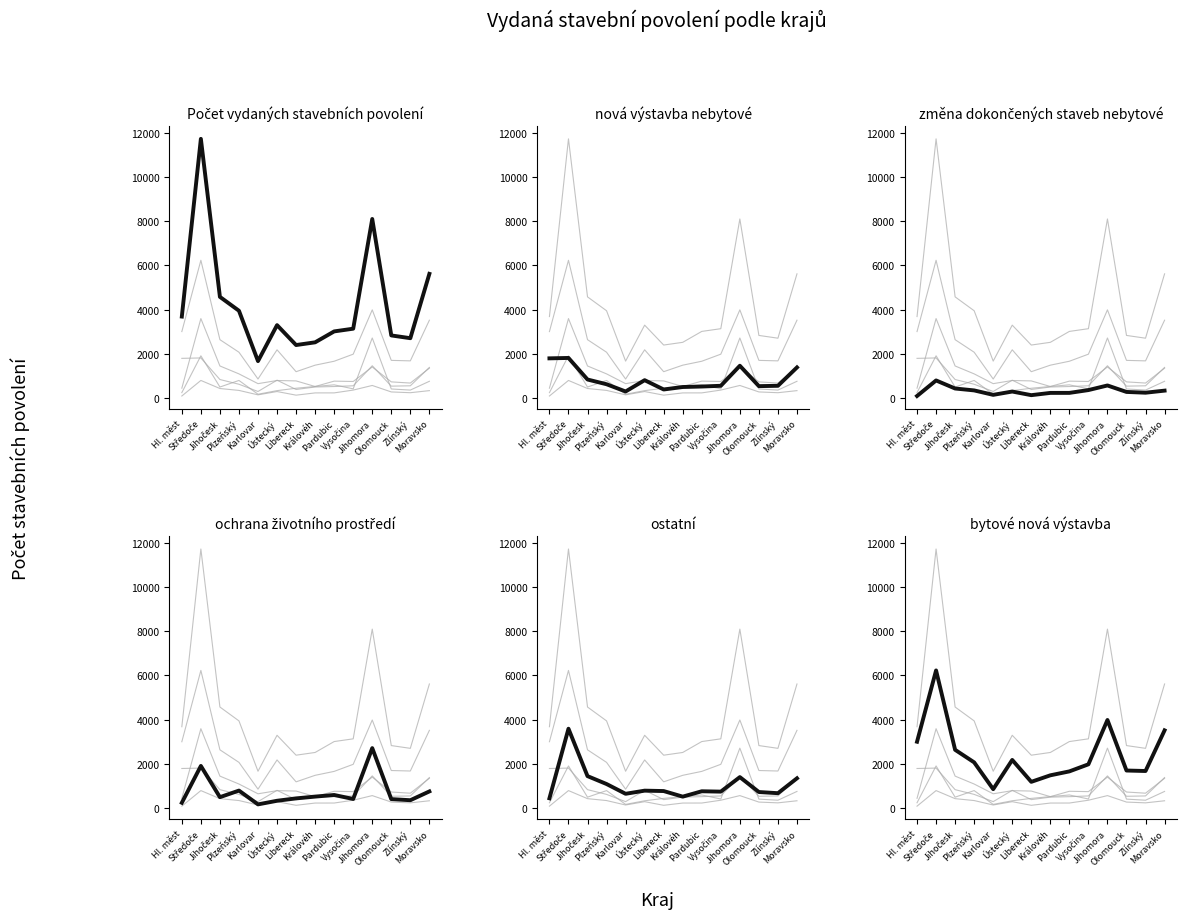

How many interior local peaks does the Počet vydaných stavebních povolení series have?

3